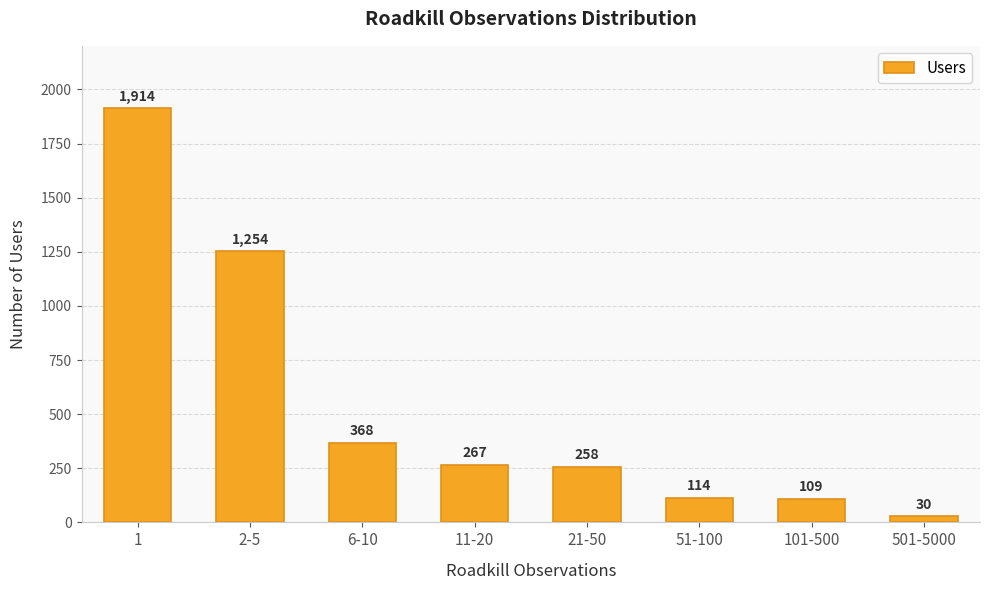

What is the value of the 8th bar from the left?

30